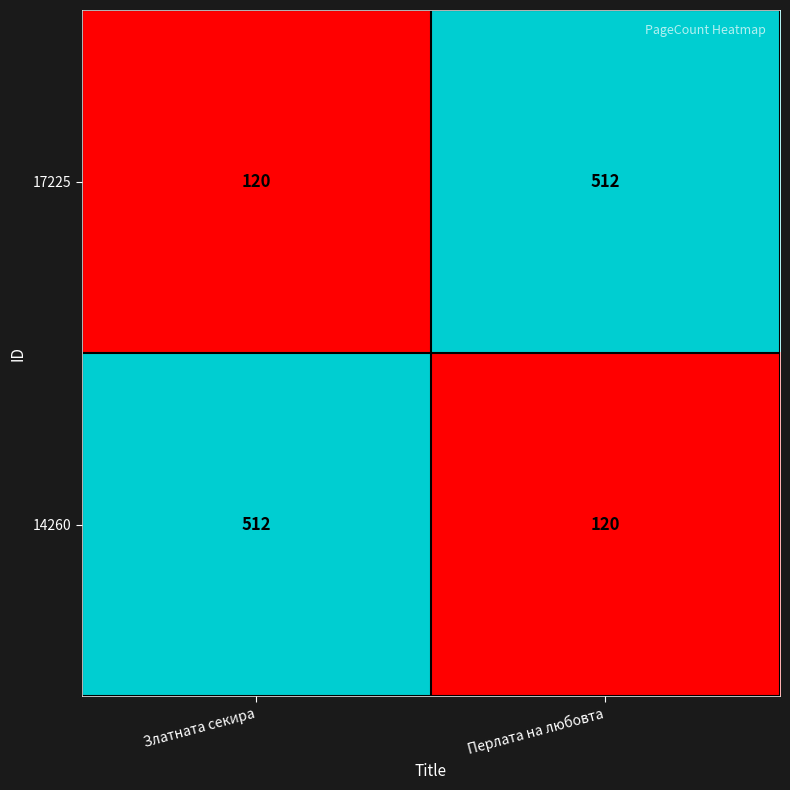

What is the sum of all 17225 values?

632